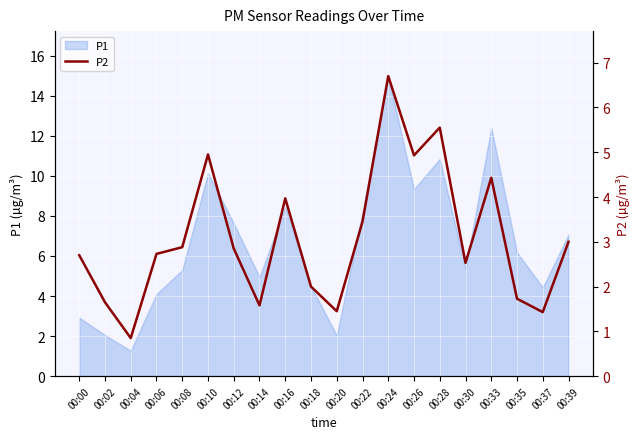

True or false: the data shows 3.0 at 00:39.

True